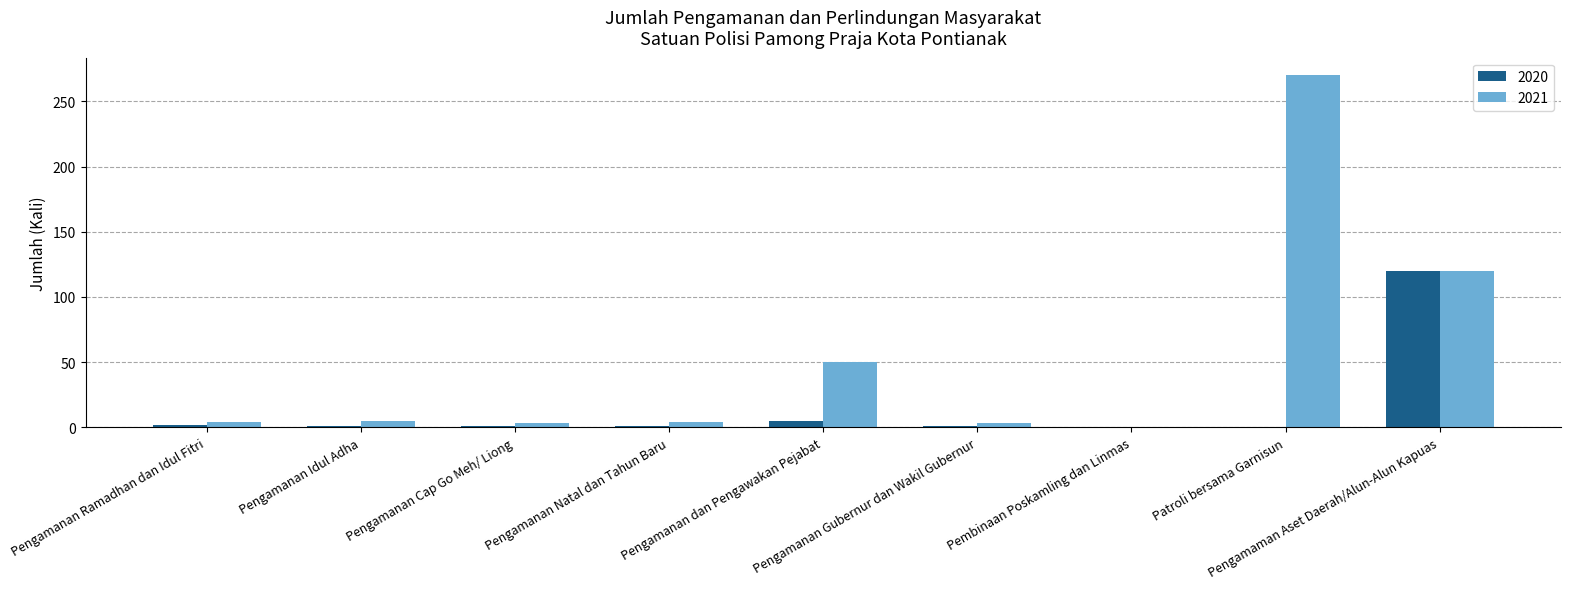

How many values in 2021 are above zero?

8